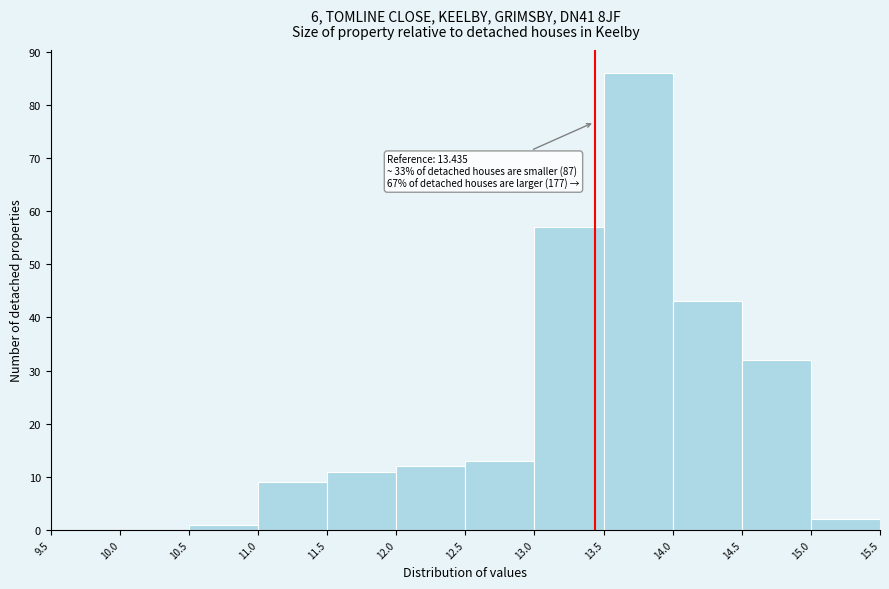

Over which range of the x-axis is the bar tallest?

13.5 to 14.0